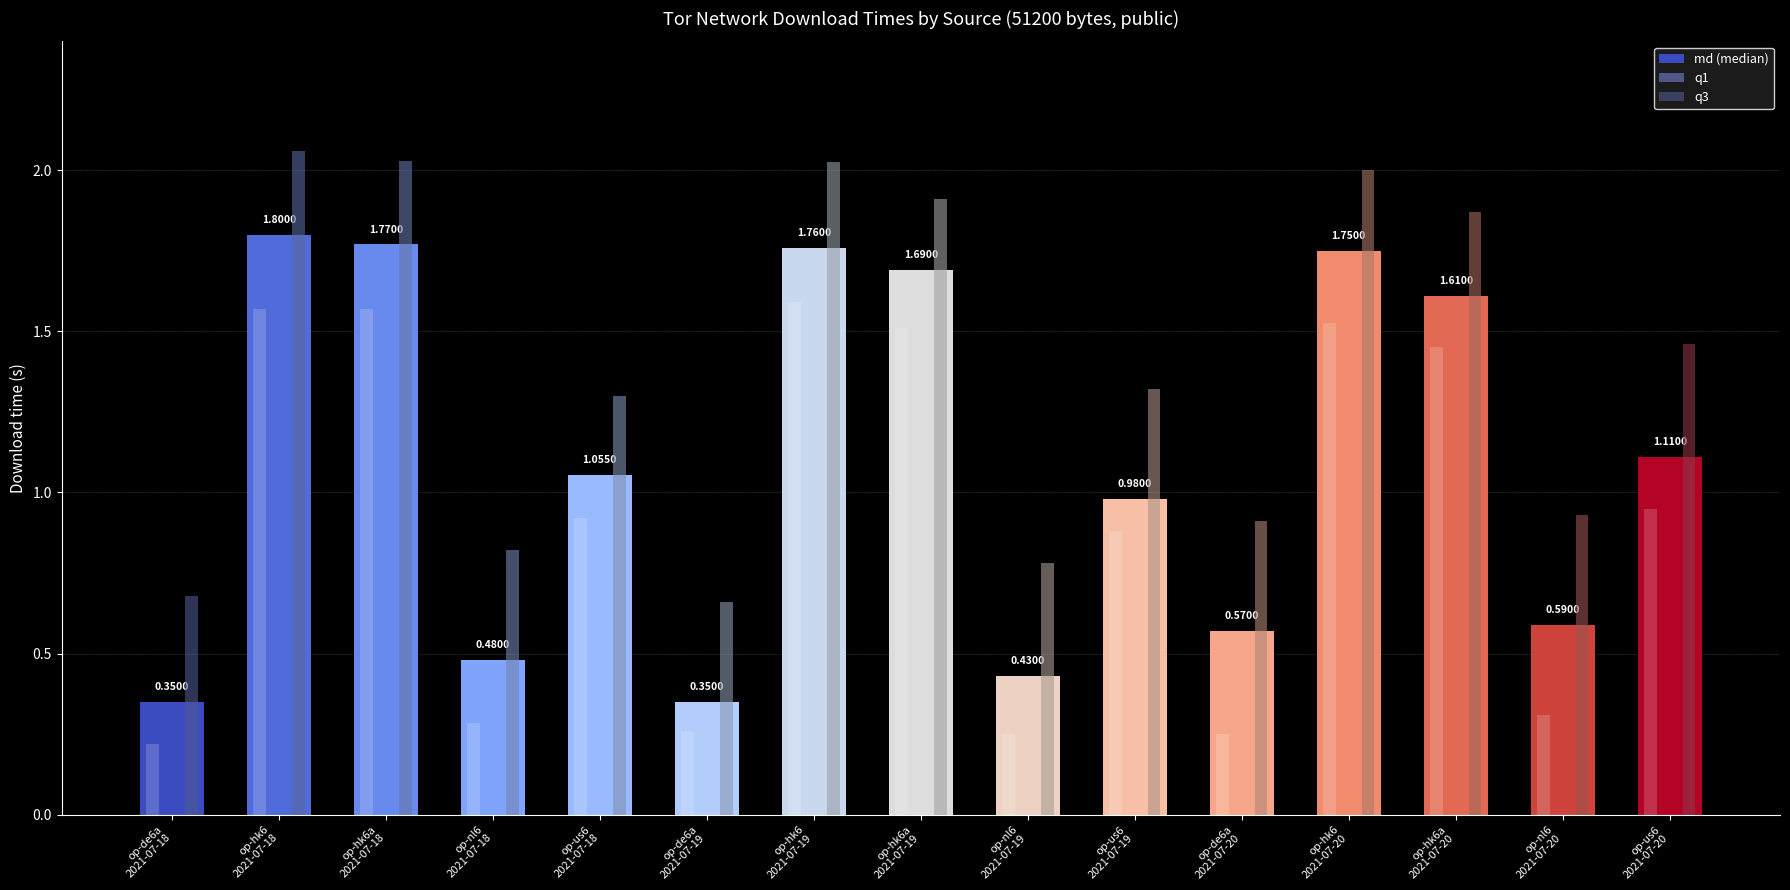

What is the label of the 8th bar from the left?

op-hk6a
2021-07-19